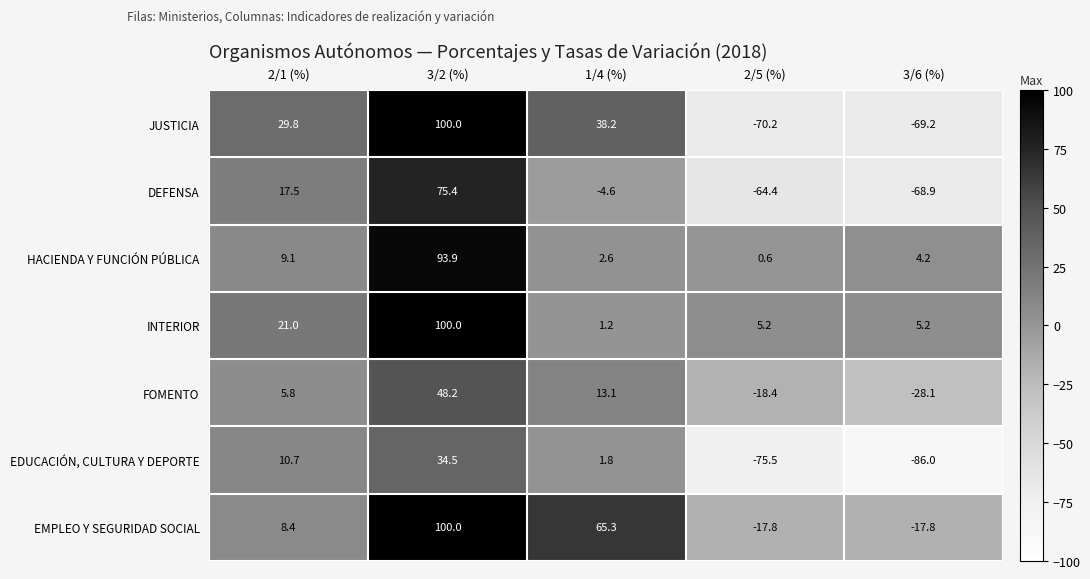

Count the number of data series in this chart.

7